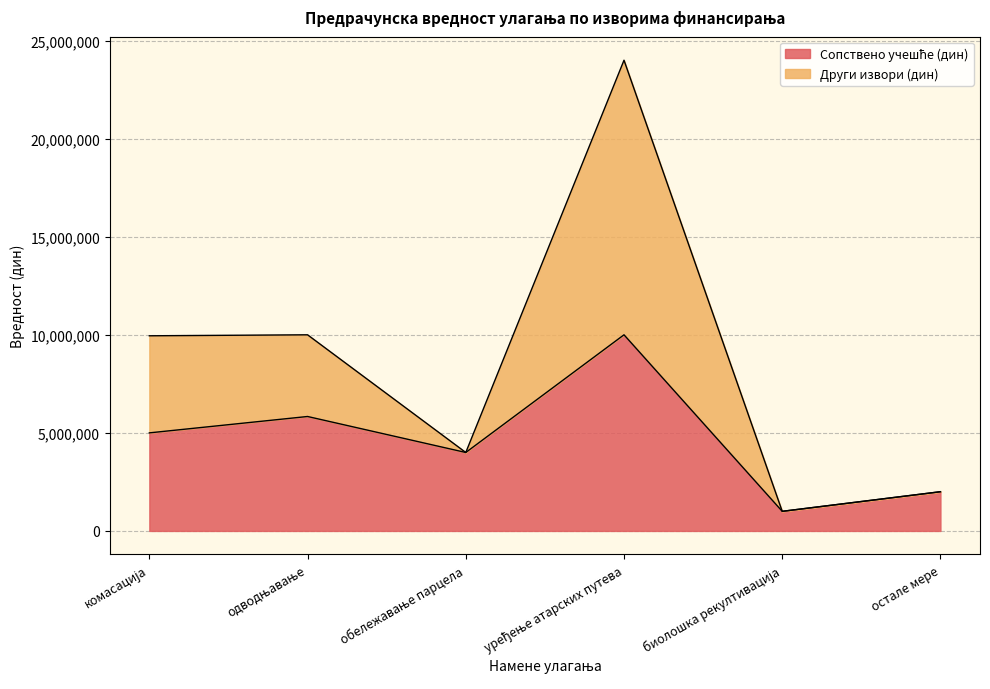

What is the sum of the Сопствено учешће (дин) values at обележавање парцела and биолошка рекултивација?

5000000